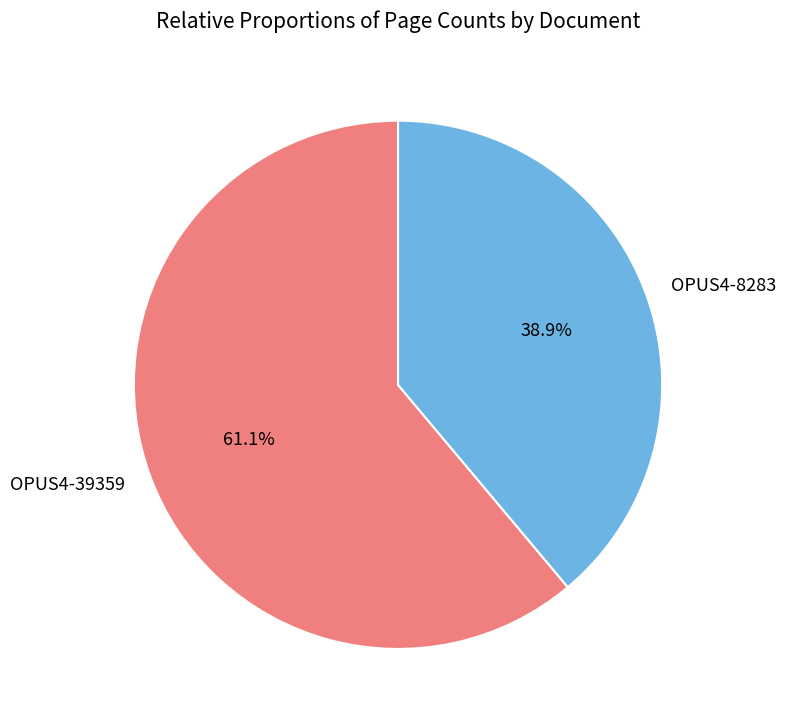

What is the largest slice in the pie chart?

OPUS4-39359